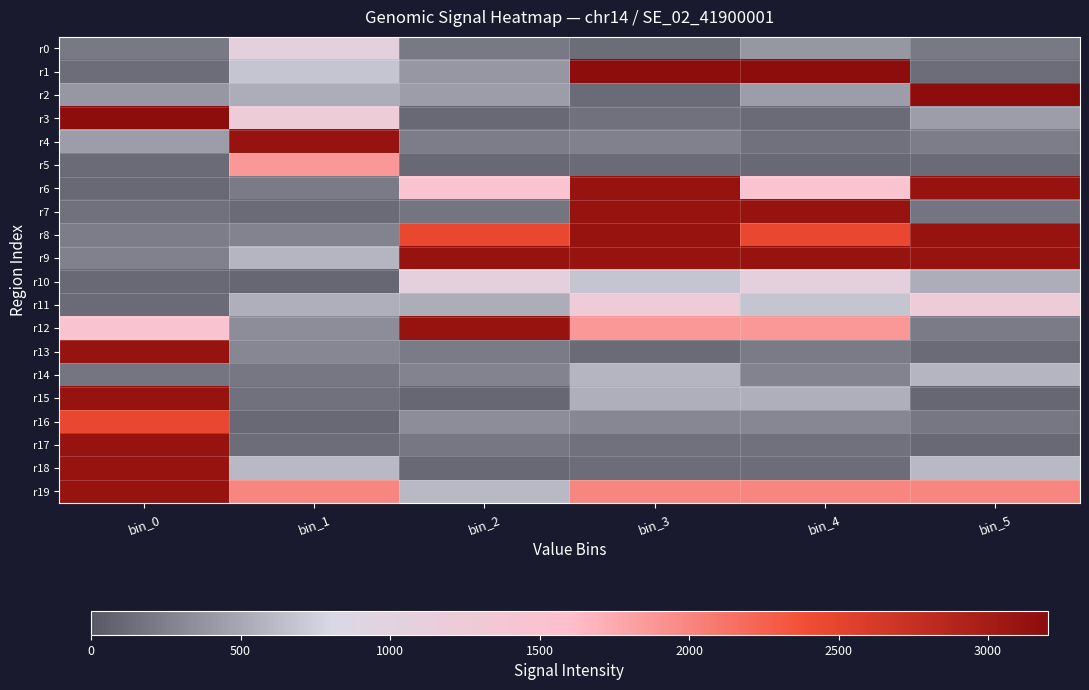

Which series has the widest spread of values?

r3